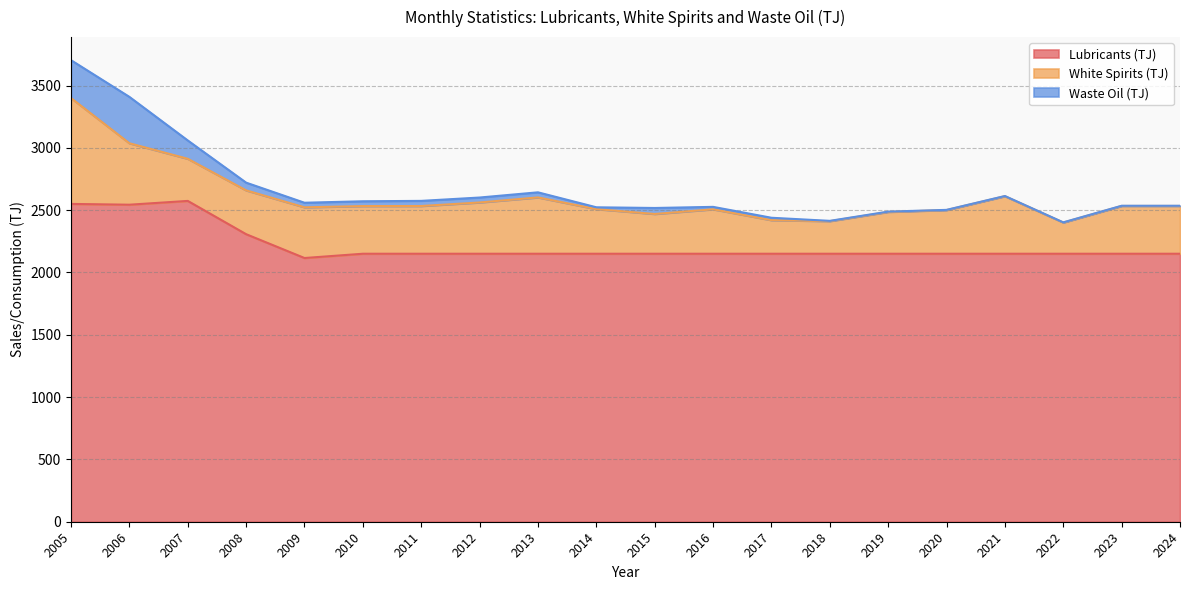

Does the chart have visible grid lines?

Yes